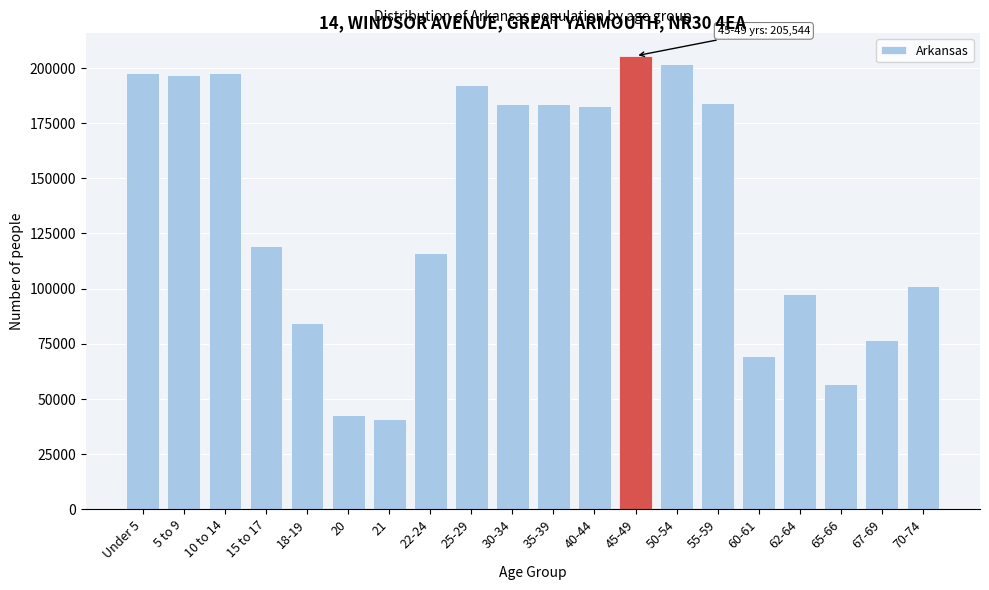

What is the average value?

136527